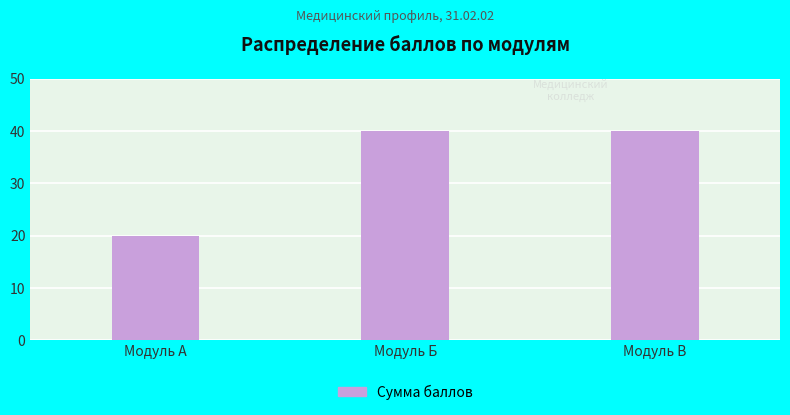

What is the change in value from Модуль А to Модуль Б?

+20